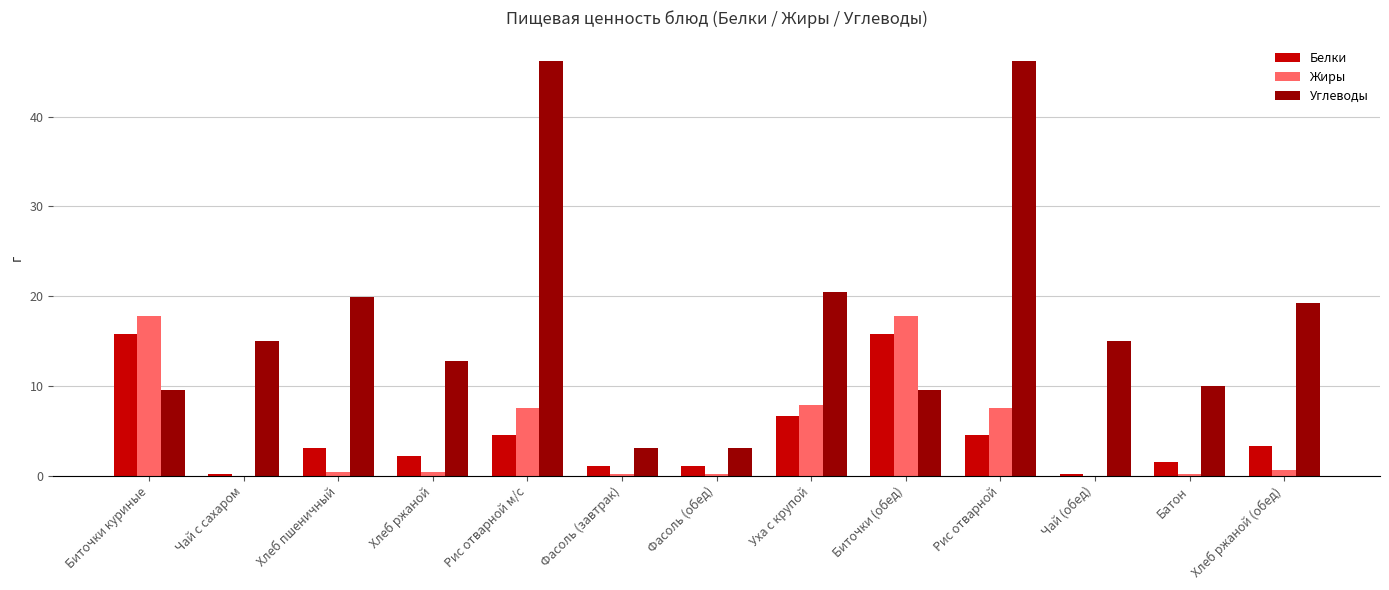

What is the maximum value shown in the chart?

46.2